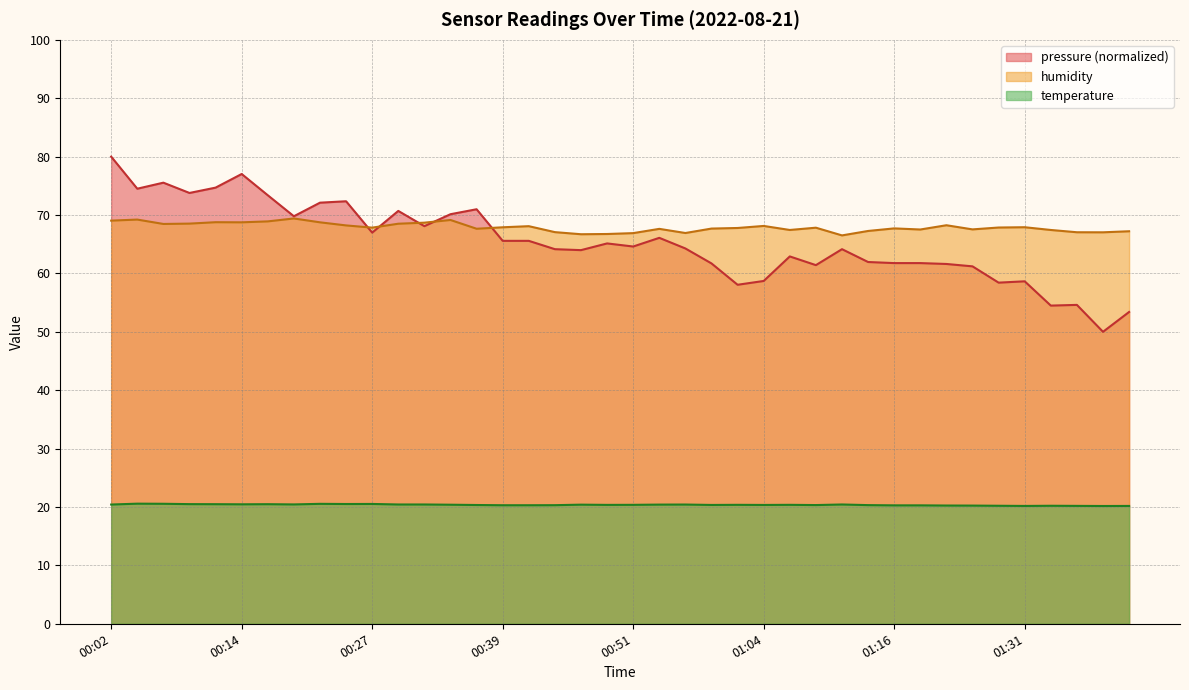

At which label does humidity reach its minimum?

01:11